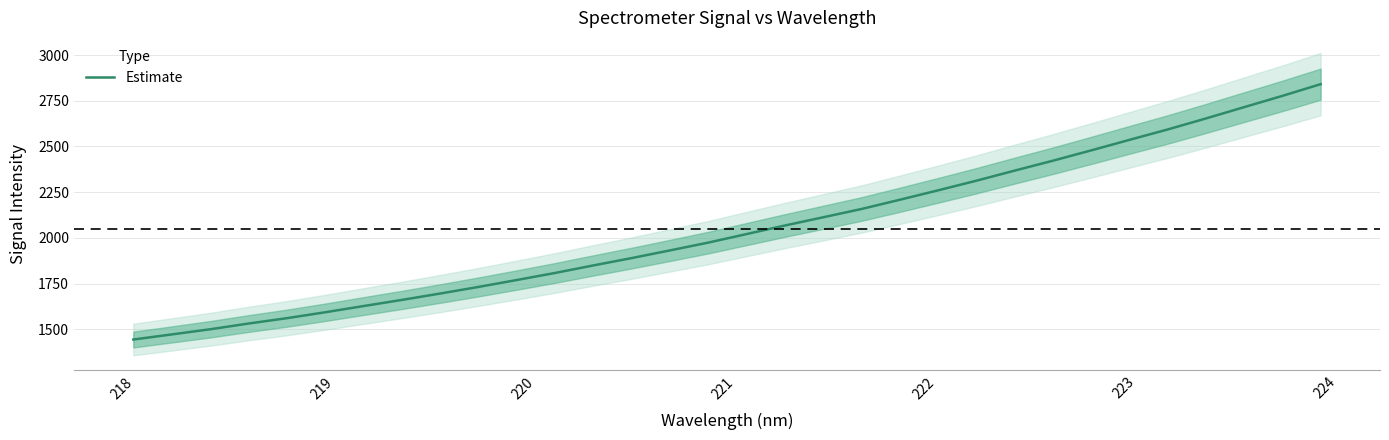

Reading left to right, extract all data points from this chart.

1443.5	1471.3	1499.5	1530.9	1560.2	1592.5	1626.5	1660.1	1695.0	1731.2	1769.0	1807.7	1848.9	1889.1	1931.1	1973.8	2020.5	2067.3	2112.3	2157.6	2208.2	2259.7	2312.4	2367.6	2421.9	2478.3	2535.9	2592.8	2653.1	2715.1	2776.7	2840.9